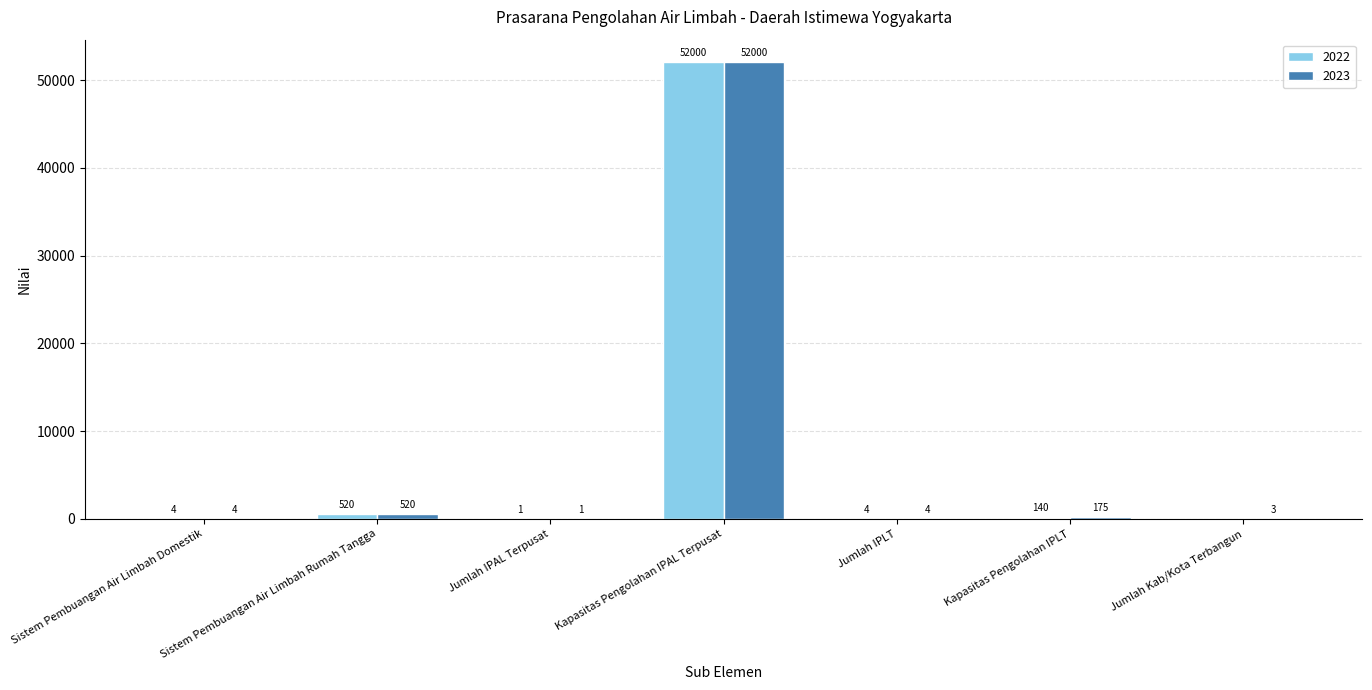

Reading right to left, transcribe all the data shown in this chart.

2022: 0	140	4	52000	1	520	4
2023: 3	175	4	52000	1	520	4